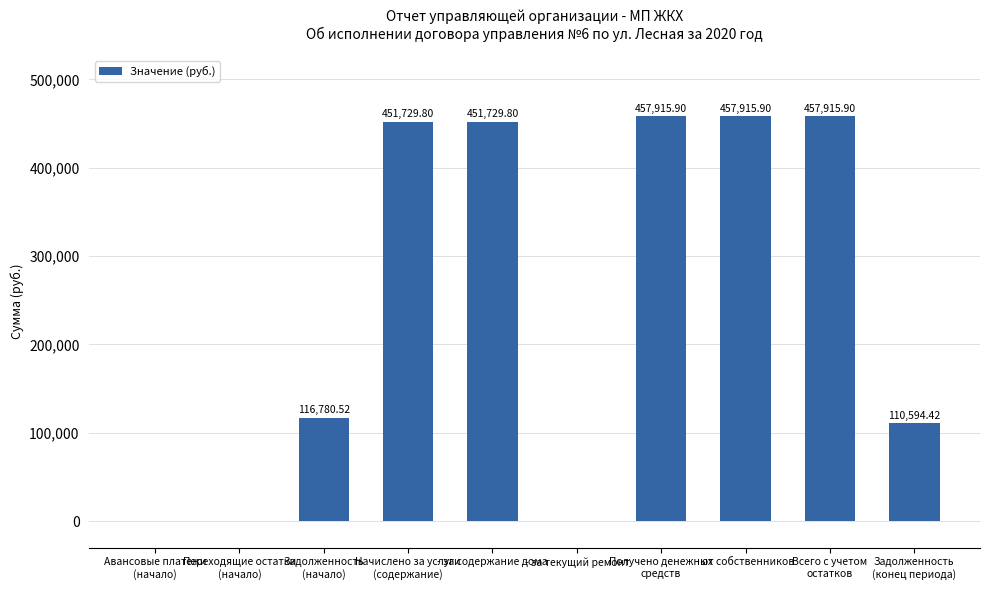

What is the change in value from Авансовые платежи
(начало) to - за содержание дома?

+451729.8